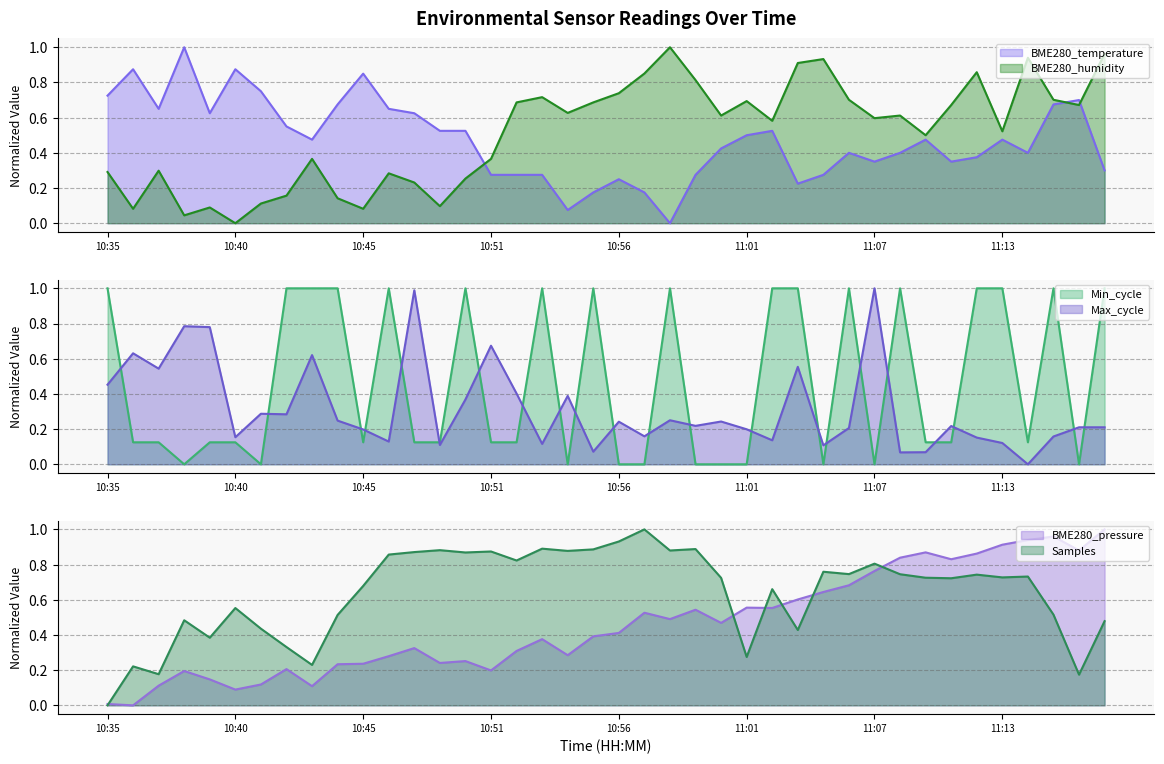

Reading left to right, list all the values displayed in this chart.

BME280_temperature: 0.7	0.9	0.7	1.0	0.6	0.9	0.8	0.6	0.5	0.7	0.9	0.7	0.6	0.5	0.5	0.3	0.3	0.3	0.1	0.2	0.3	0.2	0.0	0.3	0.4	0.5	0.5	0.2	0.3	0.4	0.4	0.4	0.5	0.4	0.4	0.5	0.4	0.7	0.7	0.3
BME280_humidity: 0.3	0.1	0.3	0.0	0.1	0.0	0.1	0.2	0.4	0.1	0.1	0.3	0.2	0.1	0.3	0.4	0.7	0.7	0.6	0.7	0.7	0.9	1.0	0.8	0.6	0.7	0.6	0.9	0.9	0.7	0.6	0.6	0.5	0.7	0.9	0.5	0.9	0.7	0.7	1.0
BME280_pressure: 0.0	0.0	0.1	0.2	0.1	0.1	0.1	0.2	0.1	0.2	0.2	0.3	0.3	0.2	0.3	0.2	0.3	0.4	0.3	0.4	0.4	0.5	0.5	0.5	0.5	0.6	0.6	0.6	0.6	0.7	0.8	0.8	0.9	0.8	0.9	0.9	0.9	1.0	0.9	1.0
Min_cycle: 1.0	0.1	0.1	0.0	0.1	0.1	0.0	1.0	1.0	1.0	0.1	1.0	0.1	0.1	1.0	0.1	0.1	1.0	0.0	1.0	0.0	0.0	1.0	0.0	0.0	0.0	1.0	1.0	0.0	1.0	0.0	1.0	0.1	0.1	1.0	1.0	0.1	1.0	0.0	1.0
Max_cycle: 0.5	0.6	0.5	0.8	0.8	0.2	0.3	0.3	0.6	0.2	0.2	0.1	1.0	0.1	0.4	0.7	0.4	0.1	0.4	0.1	0.2	0.2	0.3	0.2	0.2	0.2	0.1	0.6	0.1	0.2	1.0	0.1	0.1	0.2	0.2	0.1	0.0	0.2	0.2	0.2
Samples: 0.0	0.2	0.2	0.5	0.4	0.6	0.4	0.3	0.2	0.5	0.7	0.9	0.9	0.9	0.9	0.9	0.8	0.9	0.9	0.9	0.9	1.0	0.9	0.9	0.7	0.3	0.7	0.4	0.8	0.7	0.8	0.7	0.7	0.7	0.7	0.7	0.7	0.5	0.2	0.5